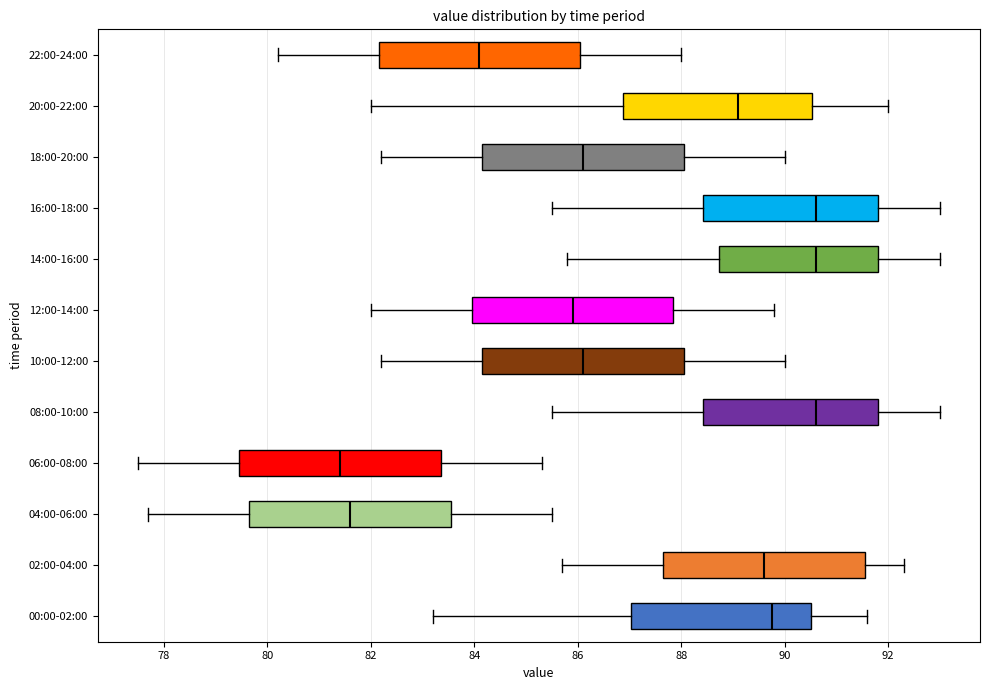

Reading bottom to top, transcribe this box plot: for each box, give where its median line is, the range the box spans, and where its two whiskers end, as read against the x-axis. The values are not printed on the chart, so give them approximately, as read against the axis.

00:00-02:00: median 89.8, box 87.0 to 90.6, whiskers 83.2 to 91.6
02:00-04:00: median 89.6, box 87.6 to 91.6, whiskers 85.8 to 92.4
04:00-06:00: median 81.6, box 79.6 to 83.6, whiskers 77.8 to 85.6
06:00-08:00: median 81.4, box 79.4 to 83.4, whiskers 77.6 to 85.4
08:00-10:00: median 90.6, box 88.4 to 91.8, whiskers 85.6 to 93.0
10:00-12:00: median 86.2, box 84.2 to 88.0, whiskers 82.2 to 90.0
12:00-14:00: median 86.0, box 84.0 to 87.8, whiskers 82.0 to 89.8
14:00-16:00: median 90.6, box 88.8 to 91.8, whiskers 85.8 to 93.0
16:00-18:00: median 90.6, box 88.4 to 91.8, whiskers 85.6 to 93.0
18:00-20:00: median 86.2, box 84.2 to 88.0, whiskers 82.2 to 90.0
20:00-22:00: median 89.2, box 86.8 to 90.6, whiskers 82.0 to 92.0
22:00-24:00: median 84.2, box 82.2 to 86.0, whiskers 80.2 to 88.0